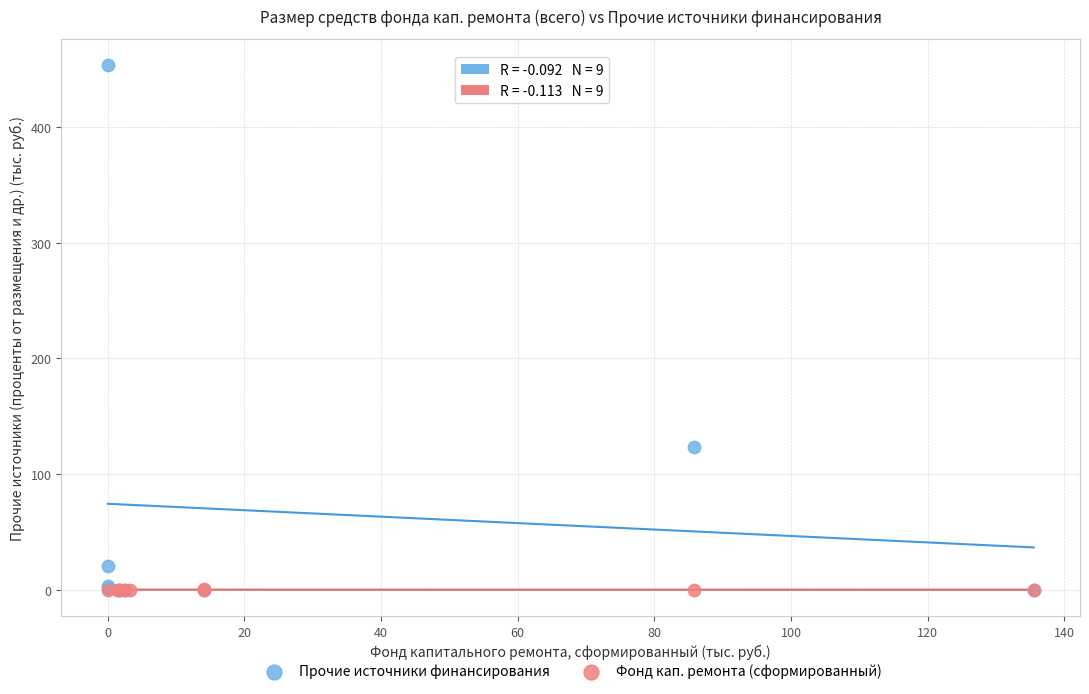

Which series has the widest spread of Y values?

Прочие источники финансирования